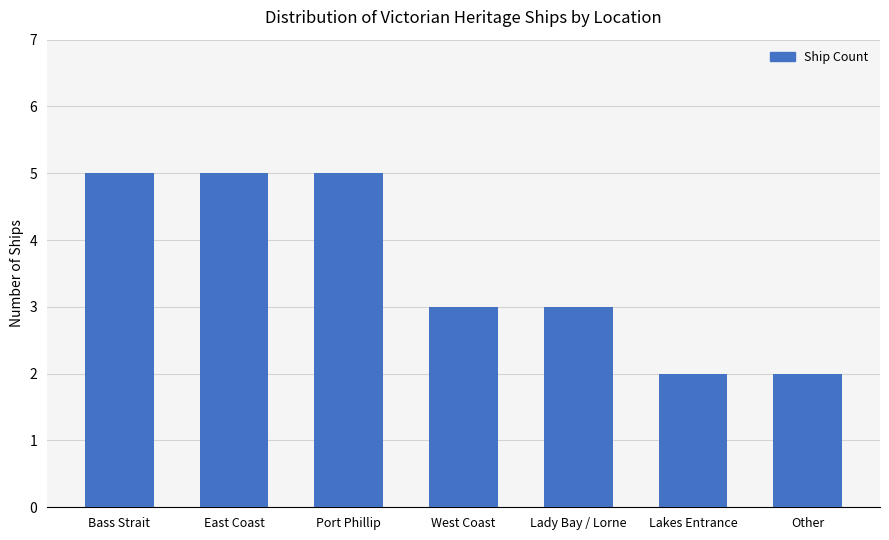

What is the value of the 2nd bar from the left?

5